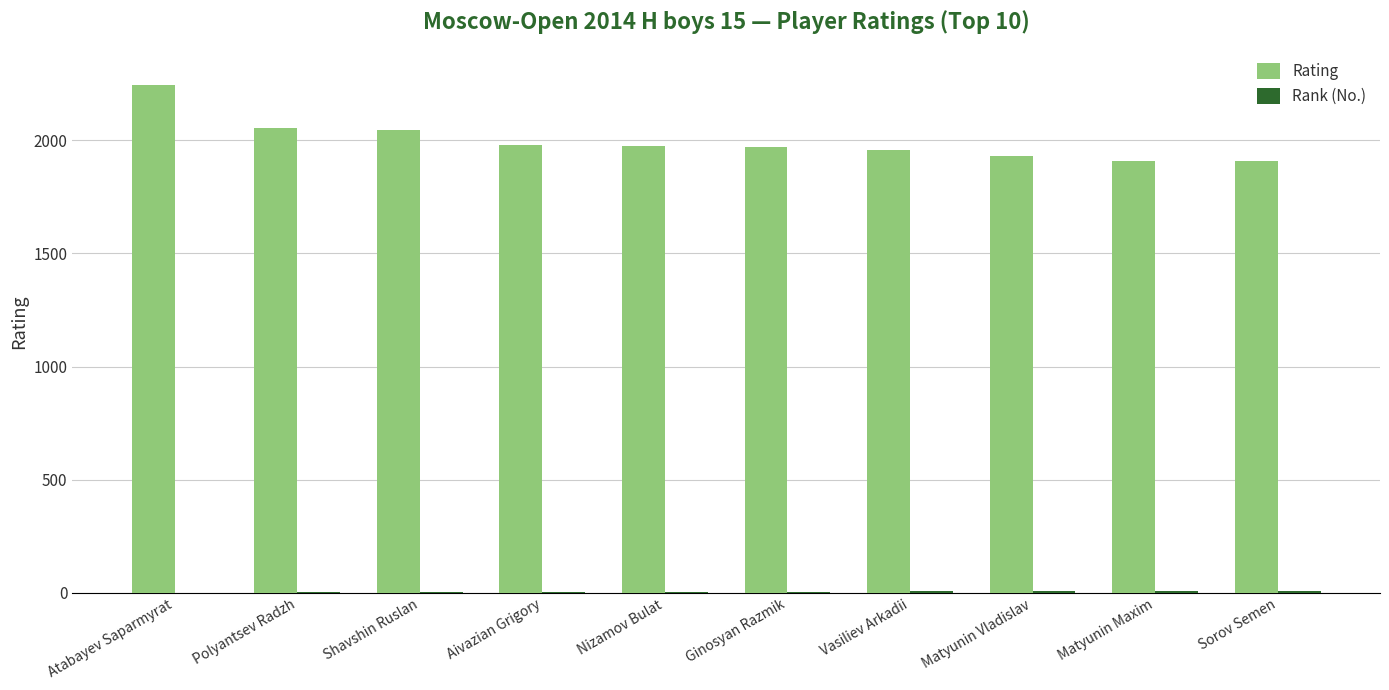

Does the chart contain stacked bars?

No